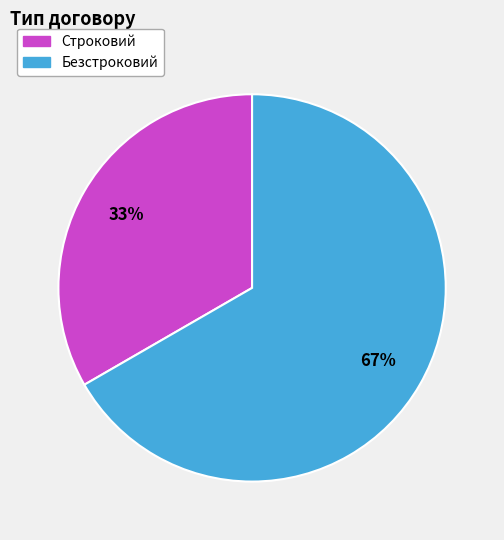

To the nearest percent, what is the combined percentage of Строковий and Безстроковий?

100%